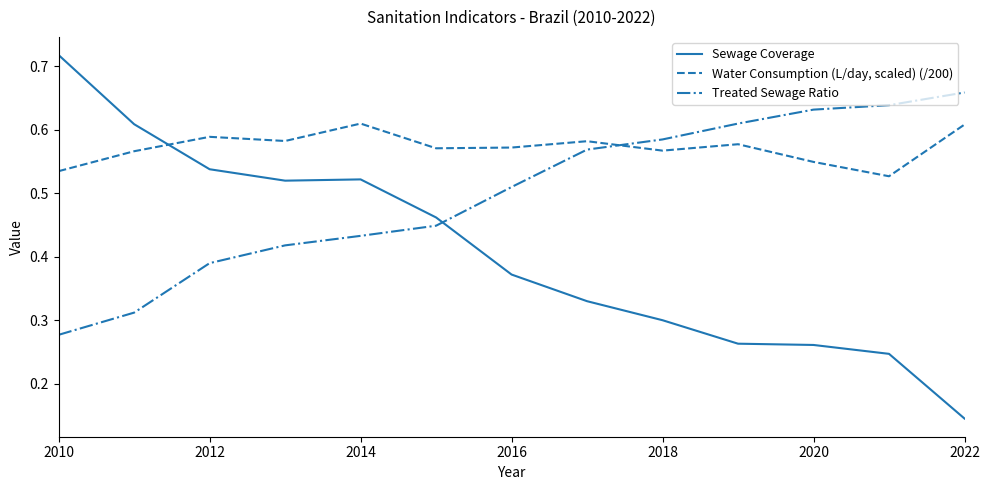

What is the sum of all Treated Sewage Ratio values?

6.5